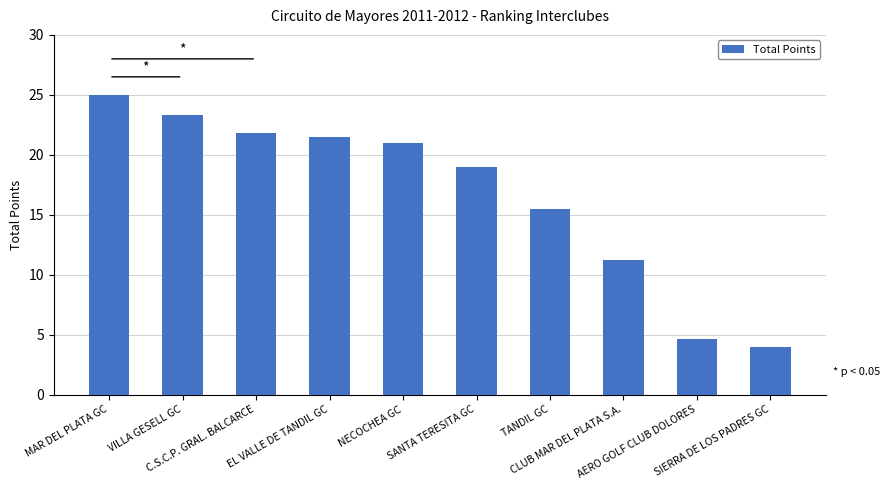

What is the difference between the values at SIERRA DE LOS PADRES GC and NECOCHEA GC?

17.0